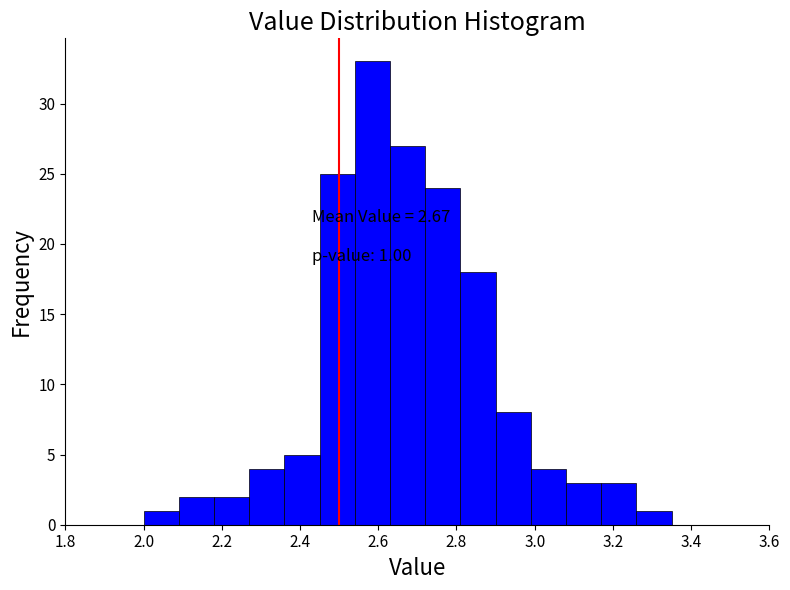

Which range on the x-axis has the tallest bar?

2.54 to 2.63